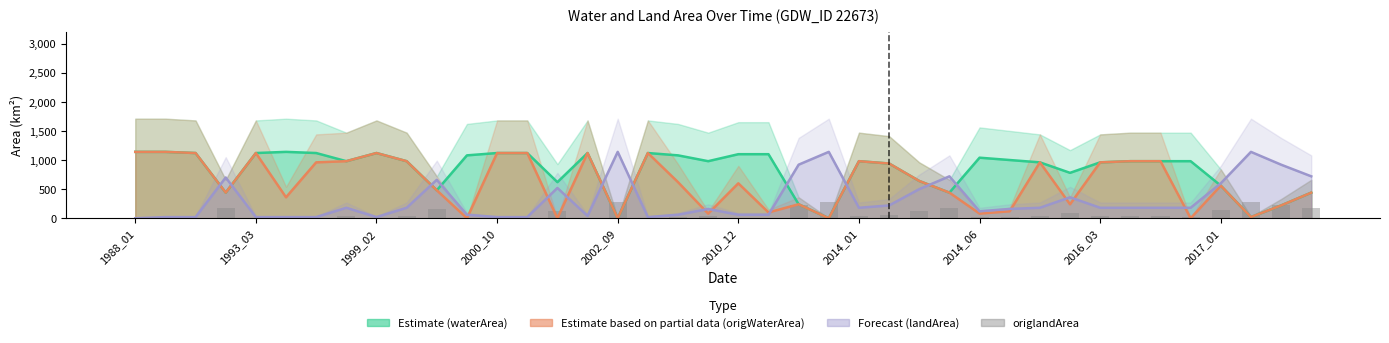

List the series in order of their peak value, lowest first.

origlandArea, waterArea, origWaterArea, landArea